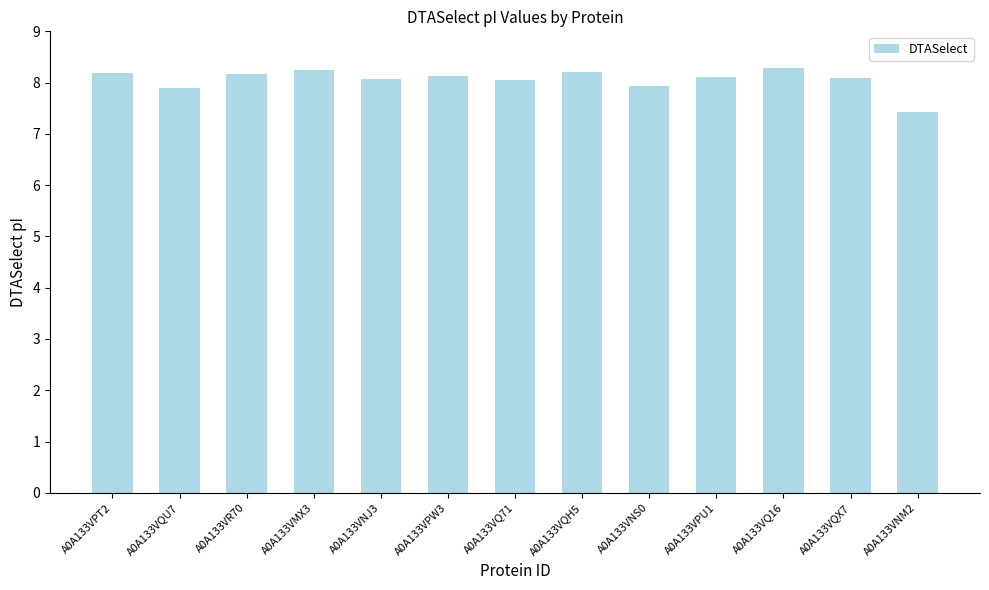

How many values exceed 8?

10